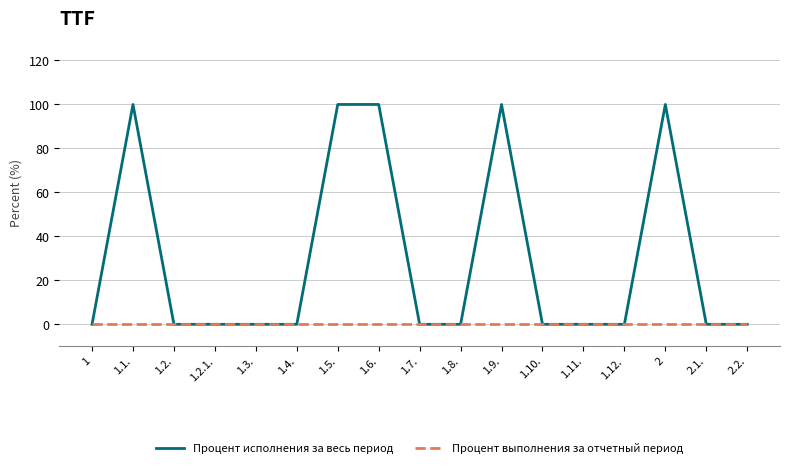

How many series are shown in this chart?

2